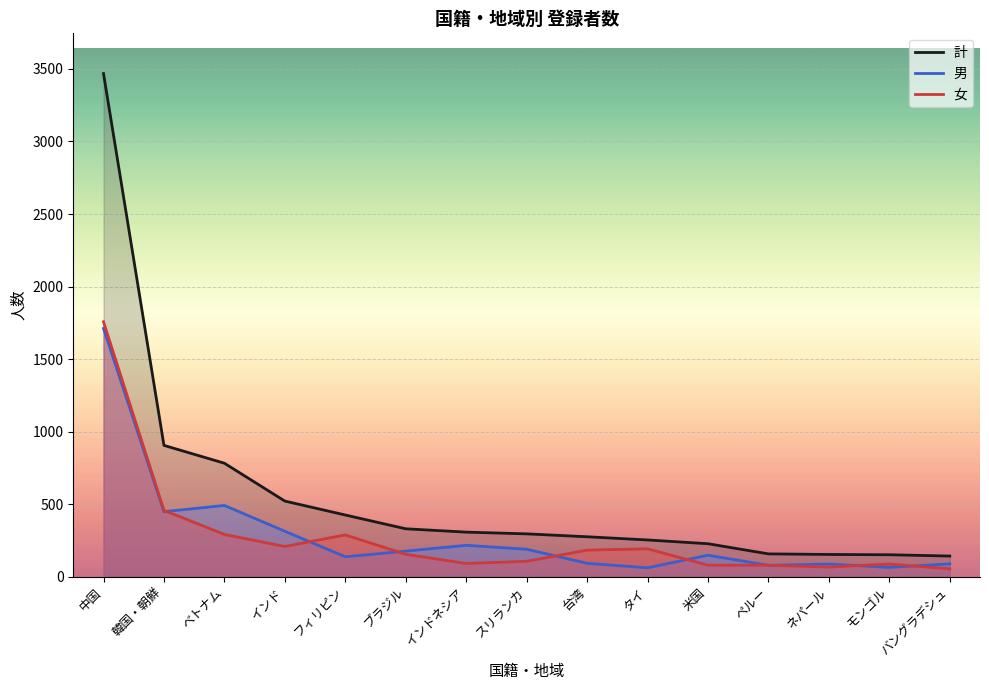

Is the value of 女 at インド greater than the value of 計 at ブラジル?

No